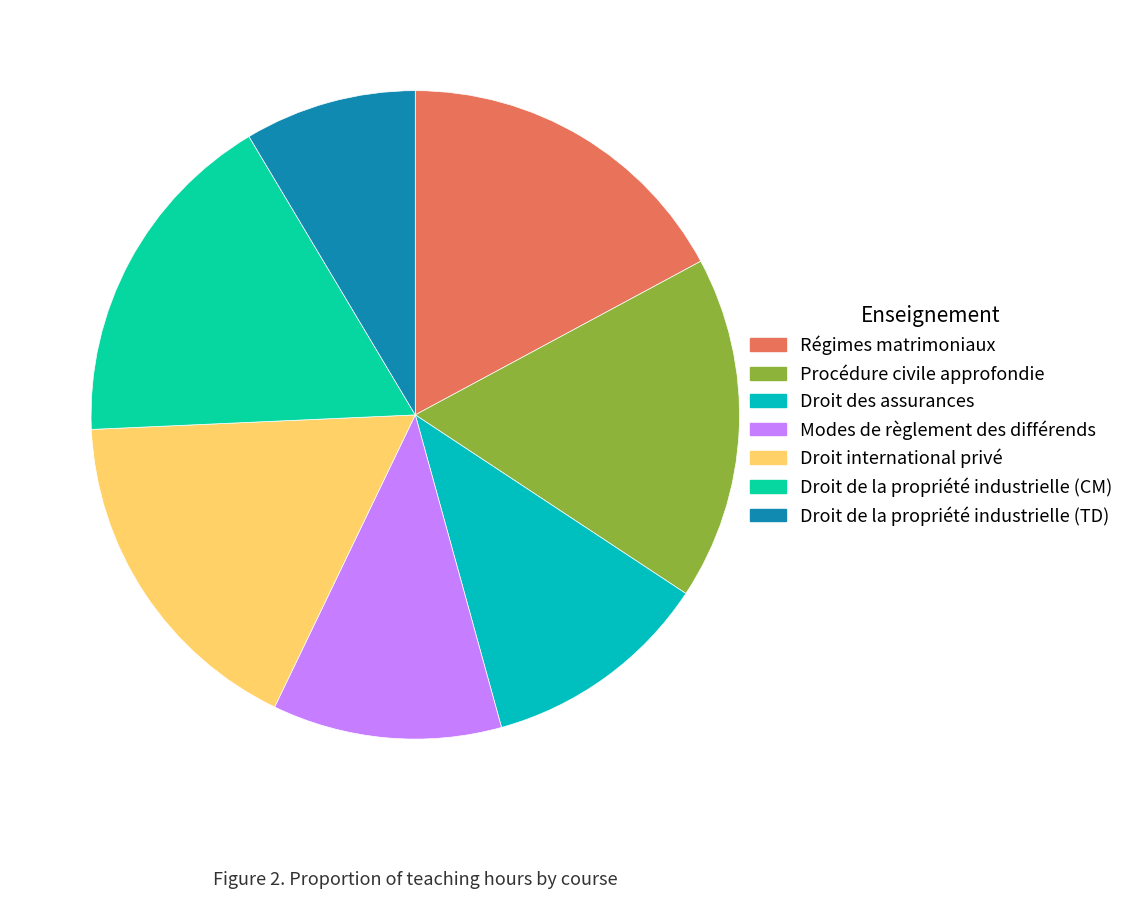

How many slices are in this pie chart?

7